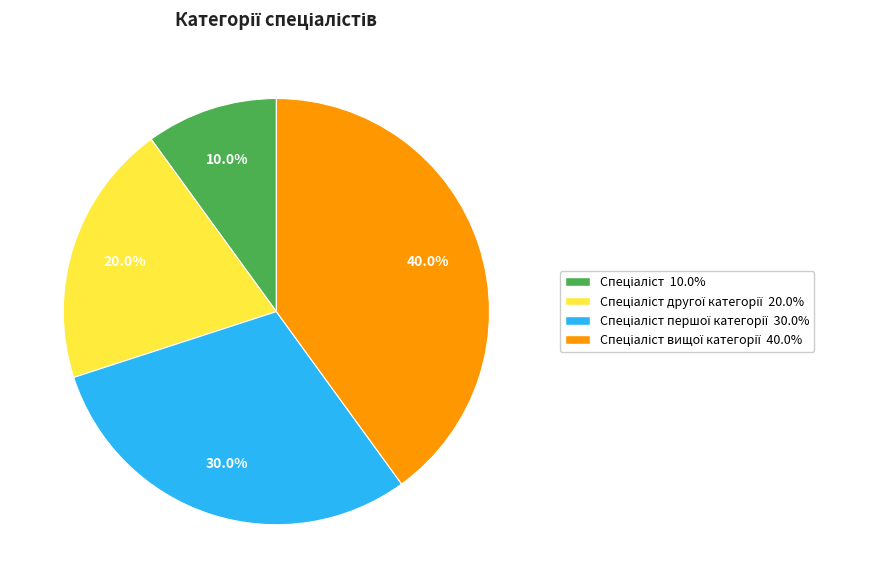

Is there any slice that represents more than half of the pie?

No